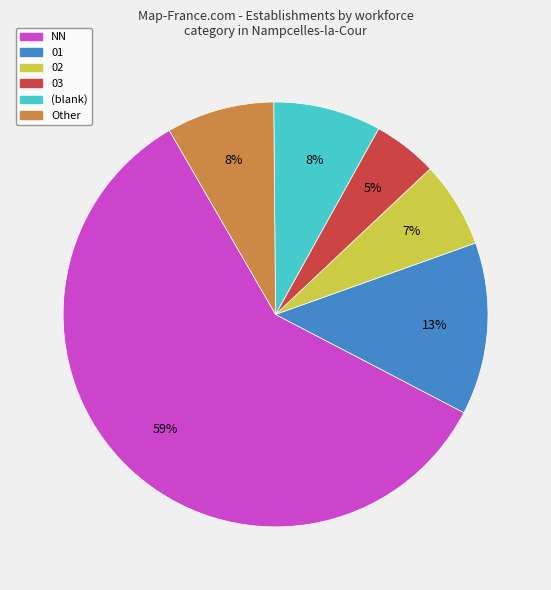

The 02 slice represents 7% of the pie. True or false?

True